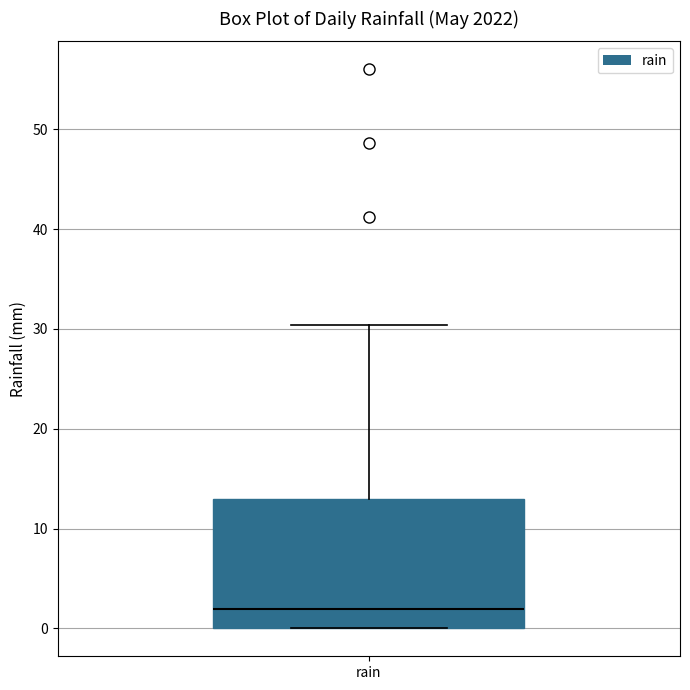

Where does the upper whisker of the box for rain end on the y-axis? The values are not printed on the chart, so give them approximately, as read against the axis.

30